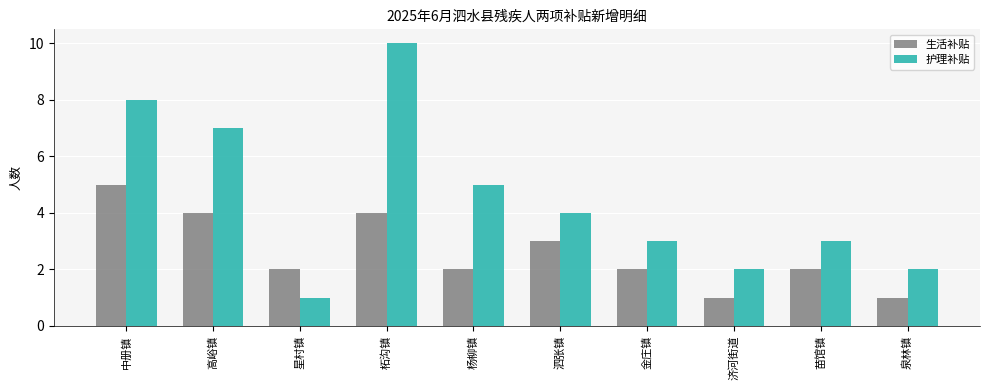

What are all the series names shown in the legend?

生活补贴, 护理补贴